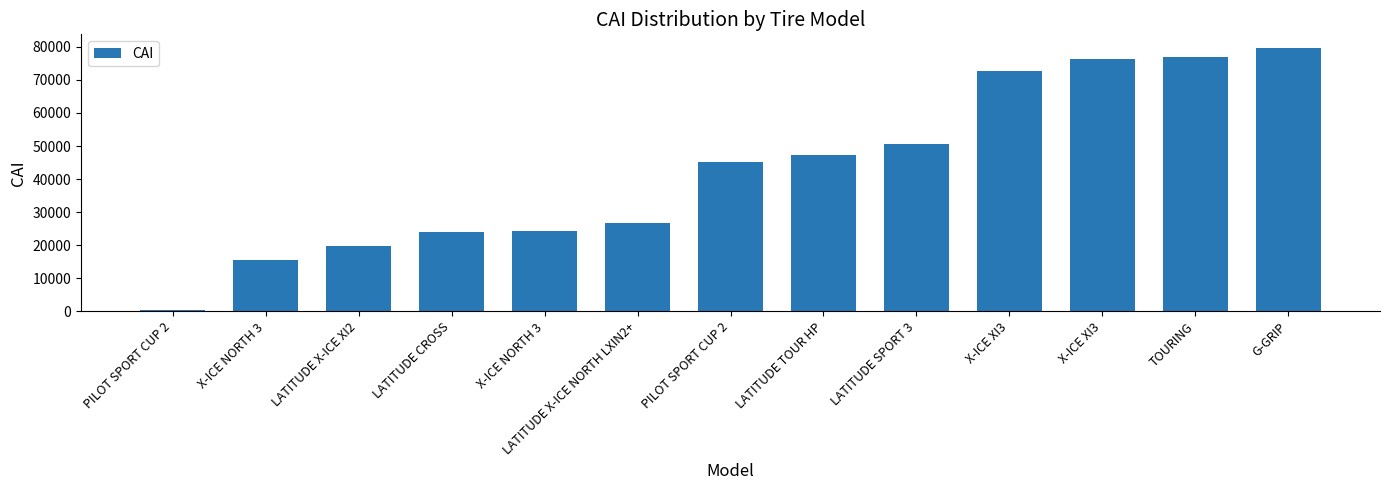

List the labels in order of value, largest first.

G-GRIP, TOURING, X-ICE XI3, X-ICE XI3, LATITUDE SPORT 3, LATITUDE TOUR HP, PILOT SPORT CUP 2, LATITUDE X-ICE NORTH LXIN2+, X-ICE NORTH 3, LATITUDE CROSS, LATITUDE X-ICE XI2, X-ICE NORTH 3, PILOT SPORT CUP 2